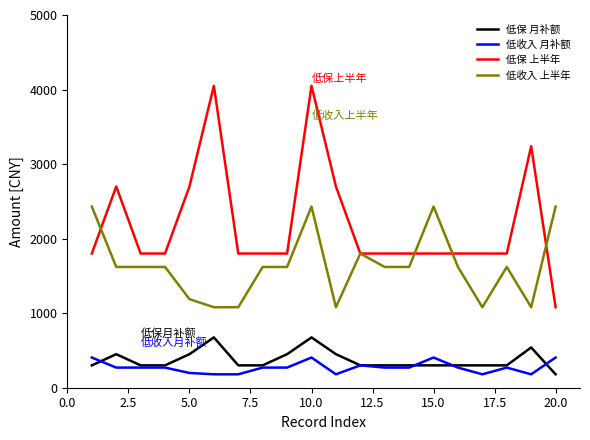

True or false: 低收入 上半年 and 低保 月补额 intersect in this chart.

False